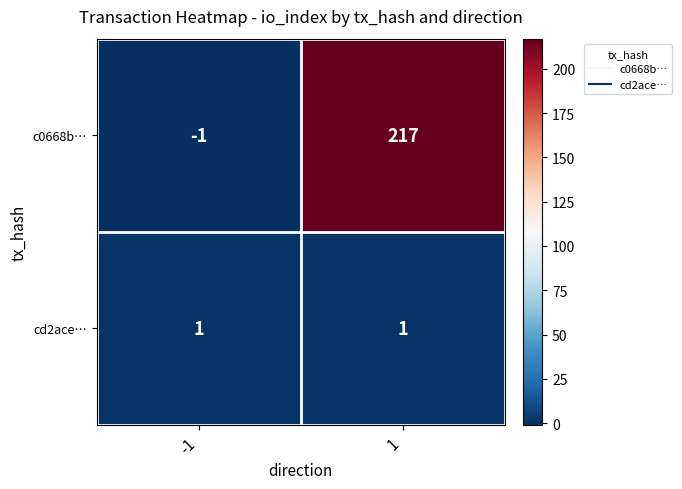

What is the greatest value displayed?

217